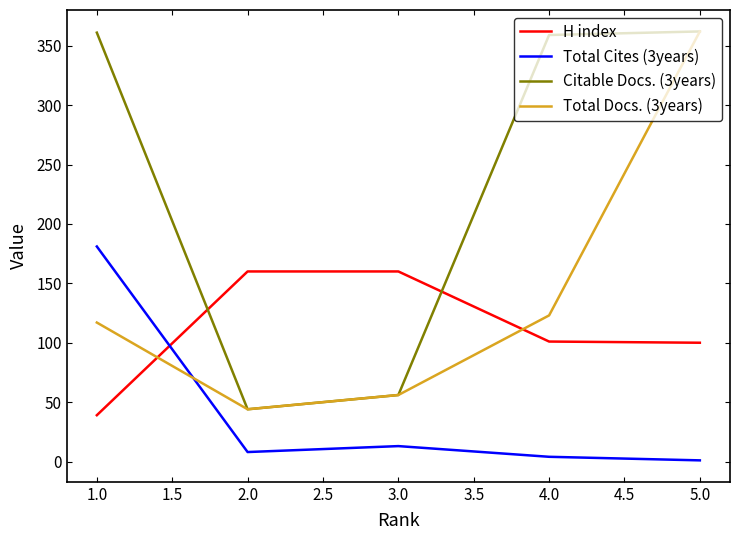

At which label is Citable Docs. (3years) closest to 203?

3.0